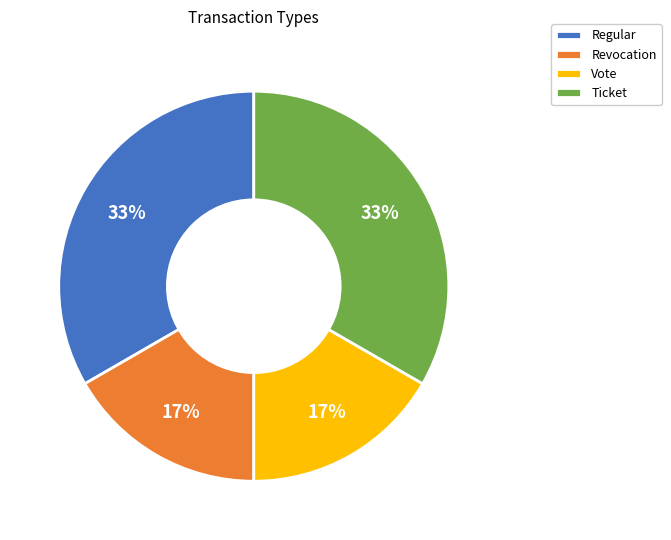

Do Revocation and Vote together represent more than half of the pie?

No